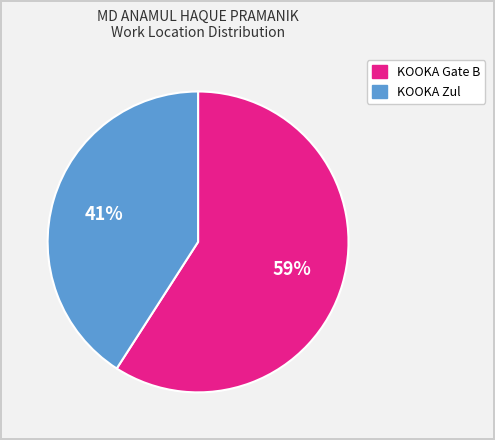

Count the number of slices in the pie.

2